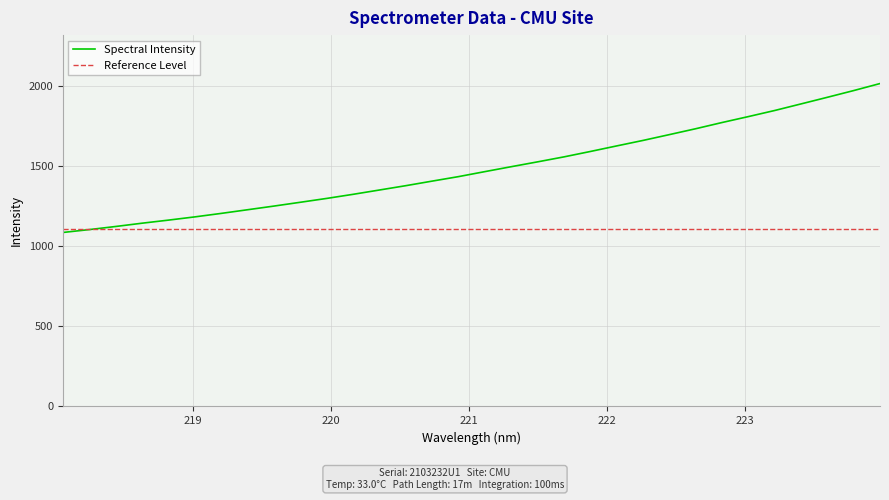

List the series in order of their overall mean, lowest first.

Reference Level, Spectral Intensity